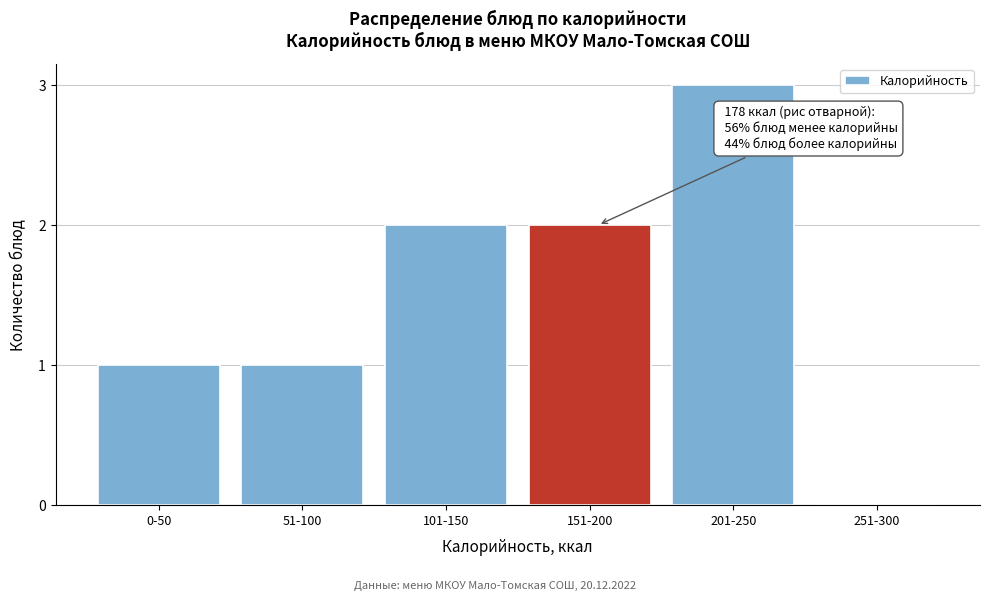

Reading right to left, transcribe all the data shown in this chart.

251-300=0	201-250=3	151-200=2	101-150=2	51-100=1	0-50=1